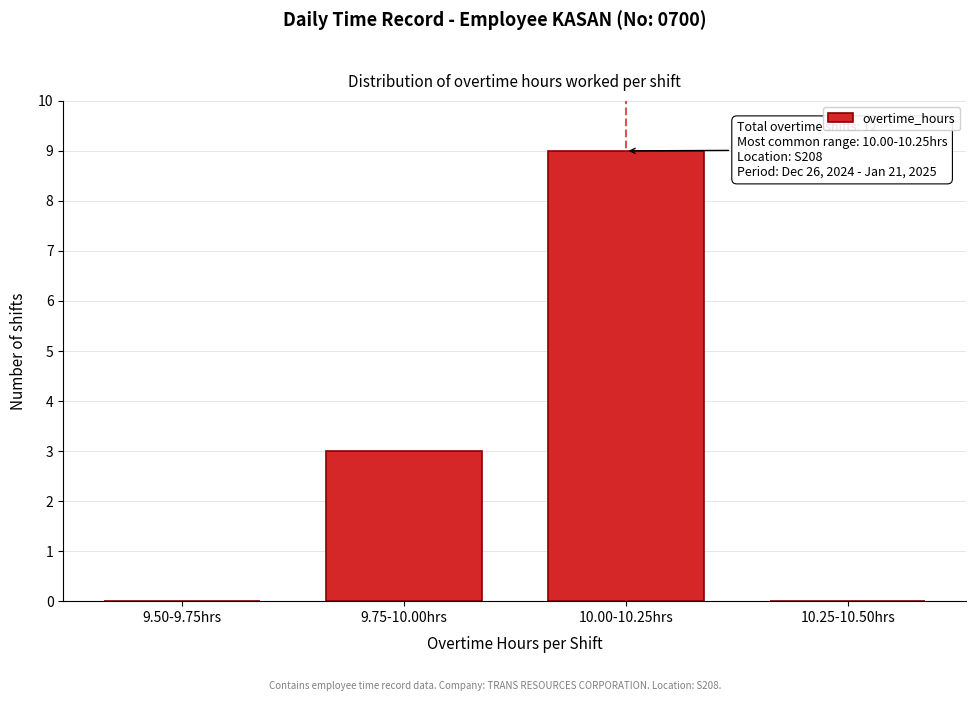

Reading left to right, what are all the values shown in this chart?

9.50-9.75hrs=0	9.75-10.00hrs=3	10.00-10.25hrs=9	10.25-10.50hrs=0